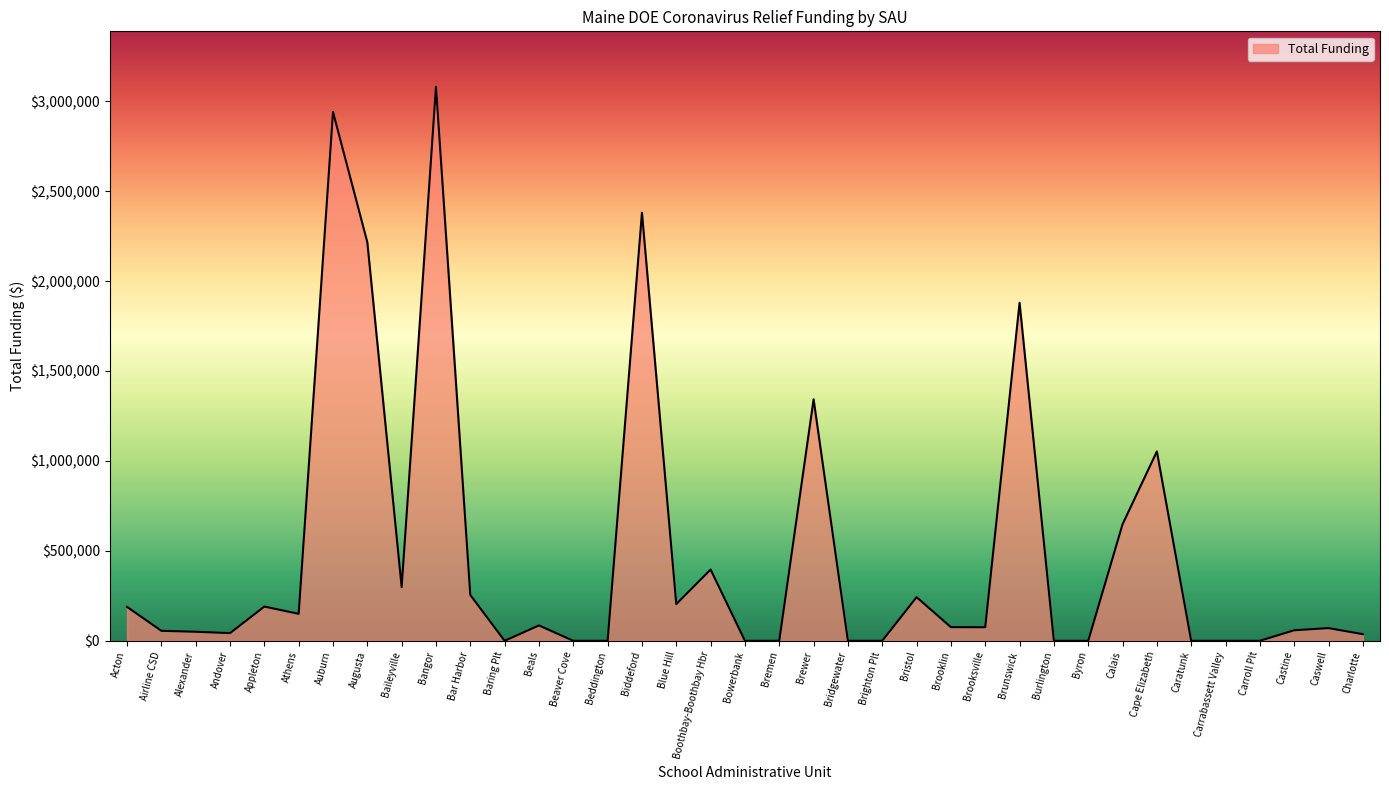

How many lines are shown in the chart?

1